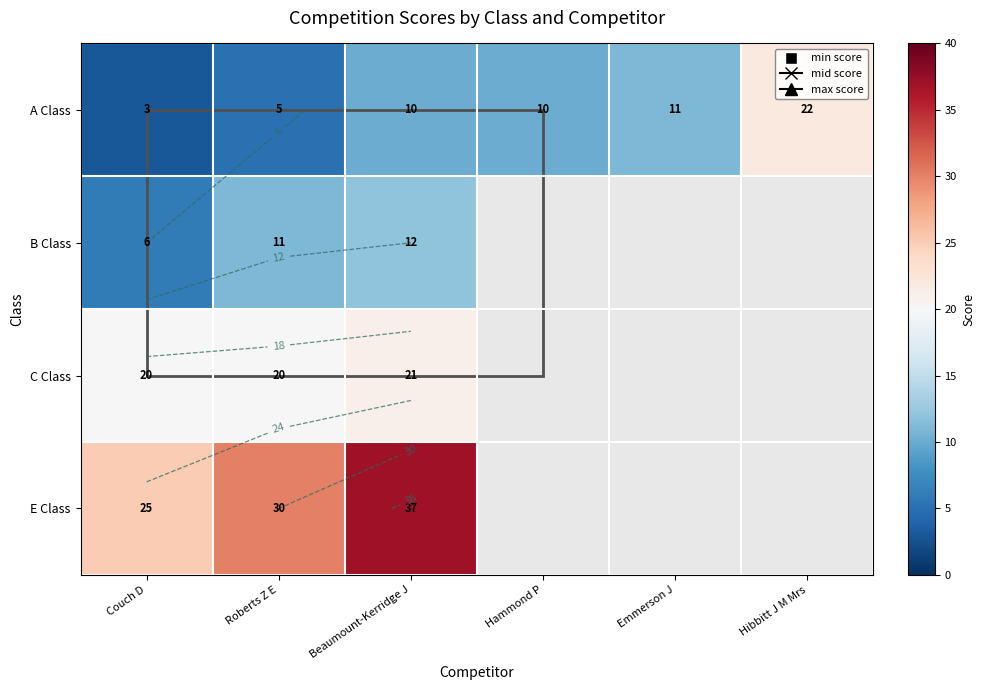

How many positive values does the B Class series have?

3